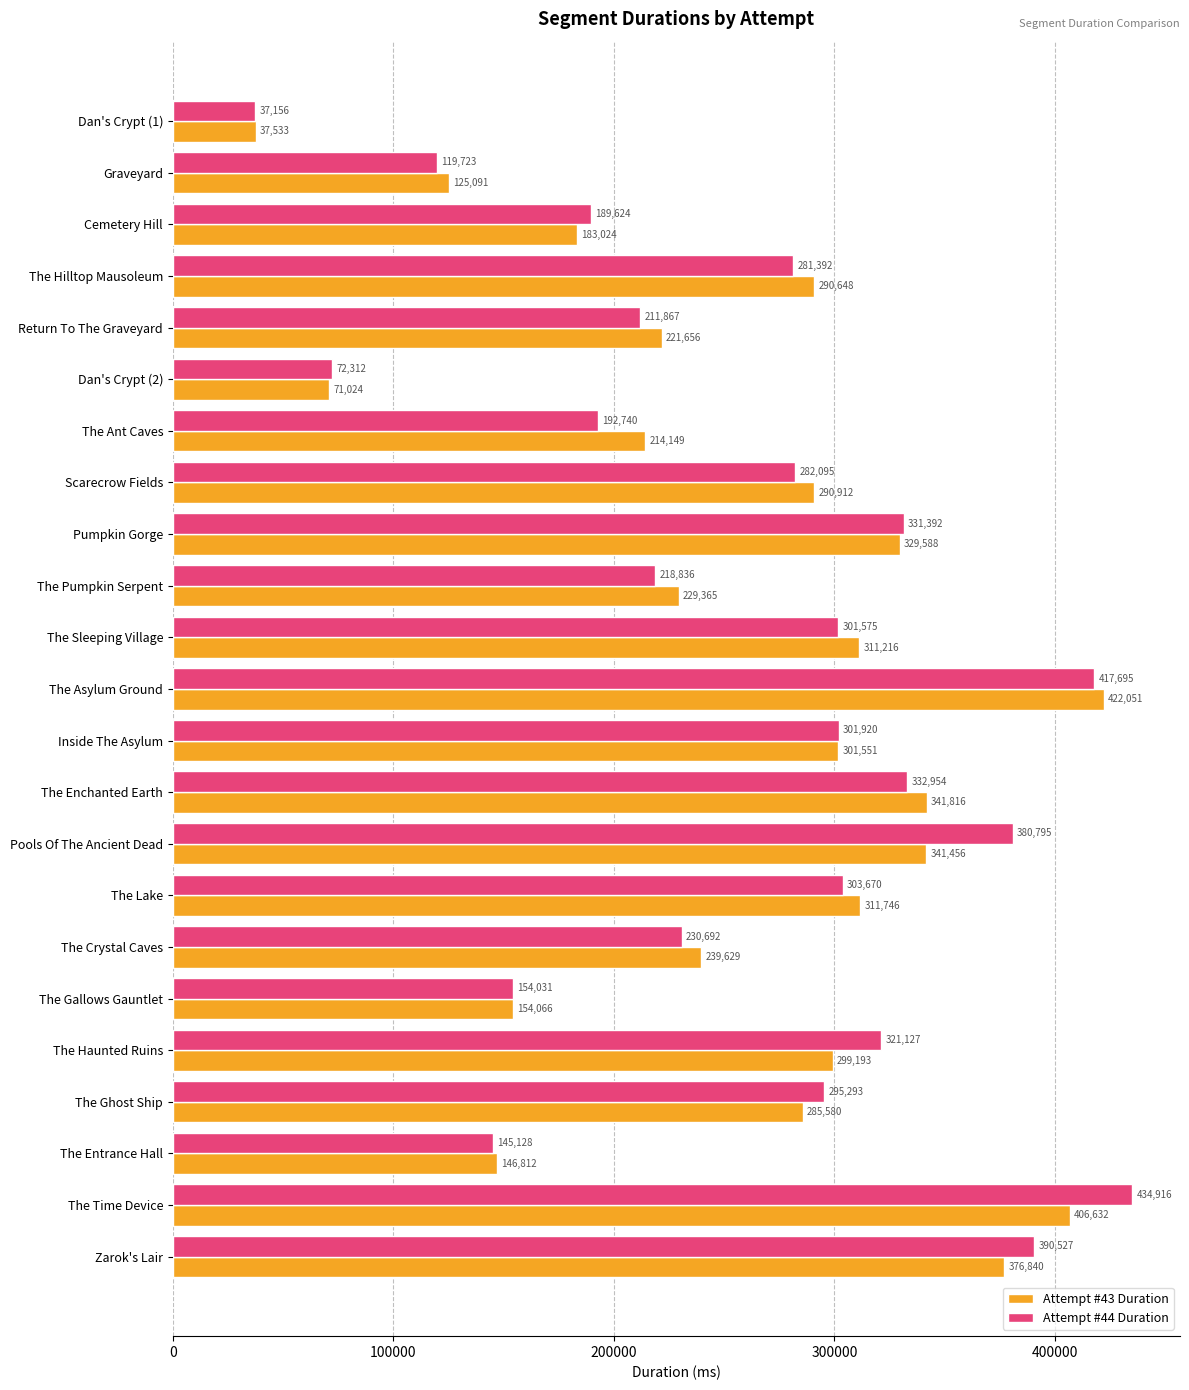

List the series in order of their overall mean, lowest first.

Attempt #43 Duration, Attempt #44 Duration